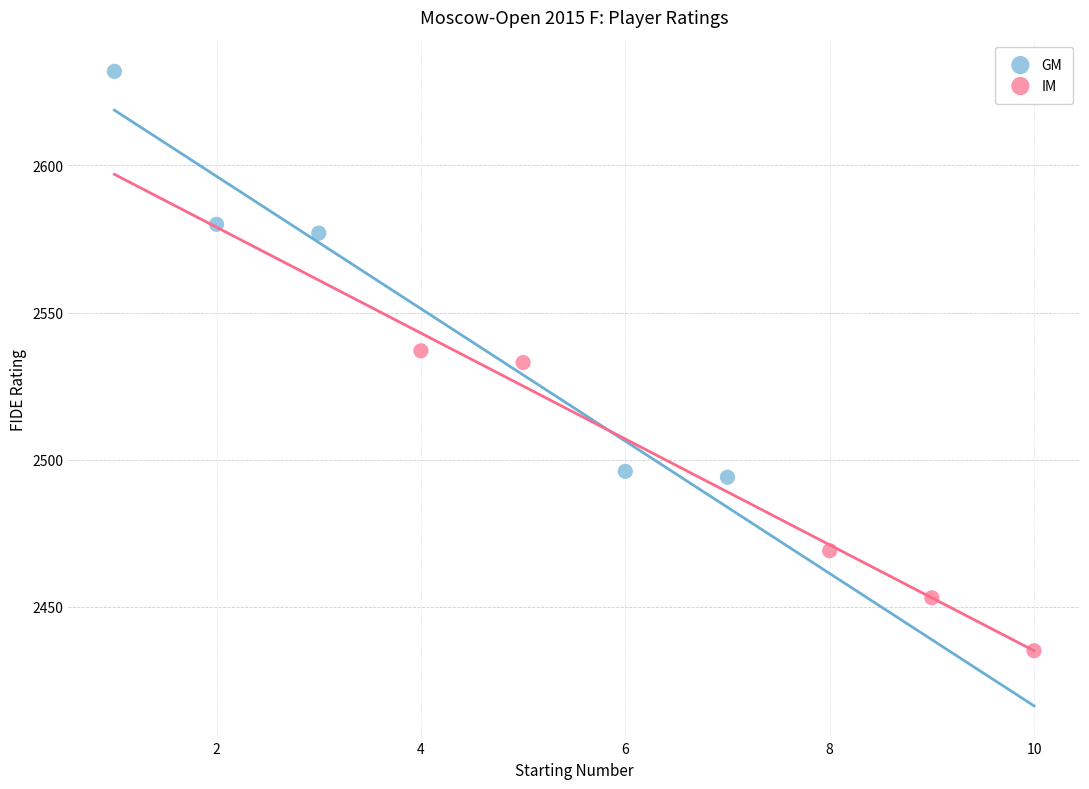

Which series contains the lowest Y value?

IM